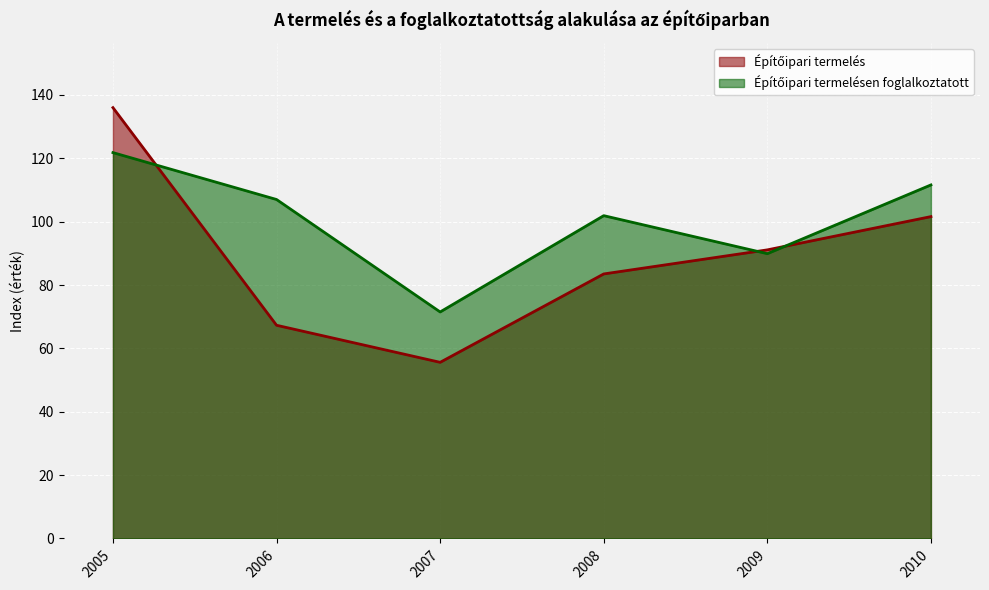

Is it true that Építőipari termelés equals 116.4 at 2008?

False